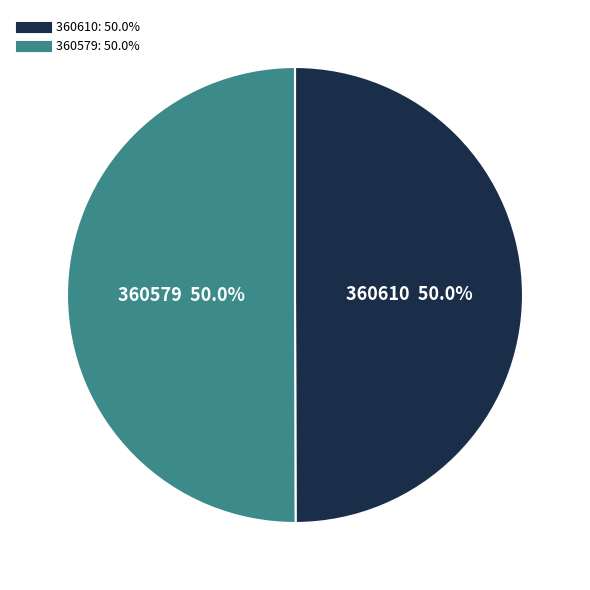

Combined, what portion of the pie is 360610 and 360579?

100.0%